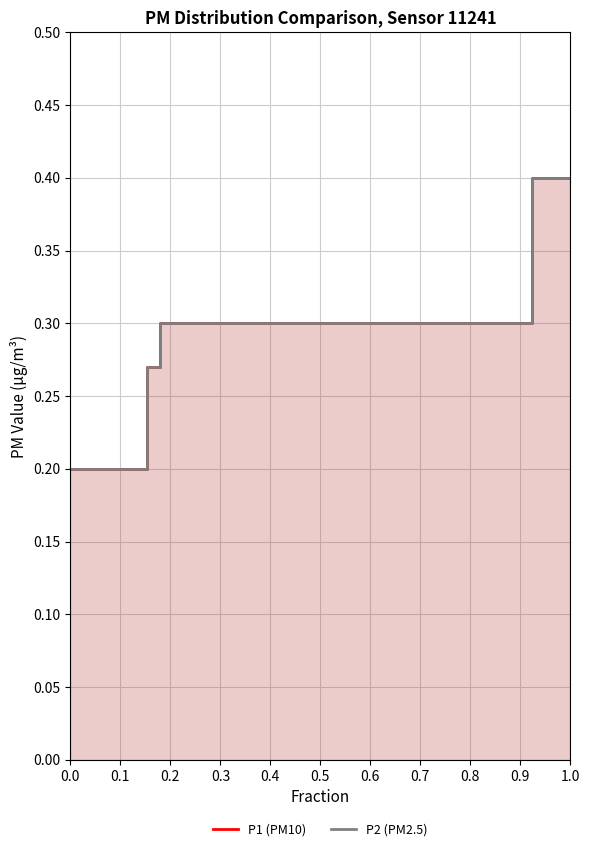

Reading left to right, what are all the values shown in this chart?

P1 (PM10): 0.2	0.2	0.2	0.2	0.2	0.2	0.3	0.3	0.3	0.3	0.3	0.3	0.3	0.3	0.3	0.3	0.3	0.3	0.3	0.3	0.3	0.3	0.3	0.3	0.3	0.3	0.3	0.3	0.3	0.3	0.3	0.3	0.3	0.3	0.3	0.3	0.4	0.4	0.4	0.4
P2 (PM2.5): 0.2	0.2	0.2	0.2	0.2	0.2	0.3	0.3	0.3	0.3	0.3	0.3	0.3	0.3	0.3	0.3	0.3	0.3	0.3	0.3	0.3	0.3	0.3	0.3	0.3	0.3	0.3	0.3	0.3	0.3	0.3	0.3	0.3	0.3	0.3	0.3	0.4	0.4	0.4	0.4